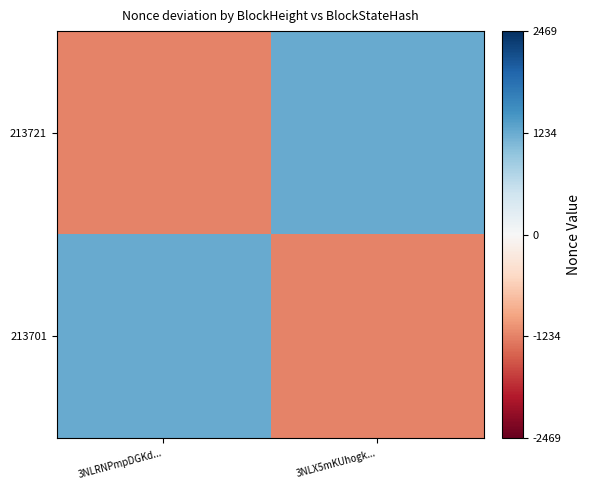

Between 3NLX5mKUhogk... and 3NLRNPmpDGKd..., which is larger?

3NLX5mKUhogk...